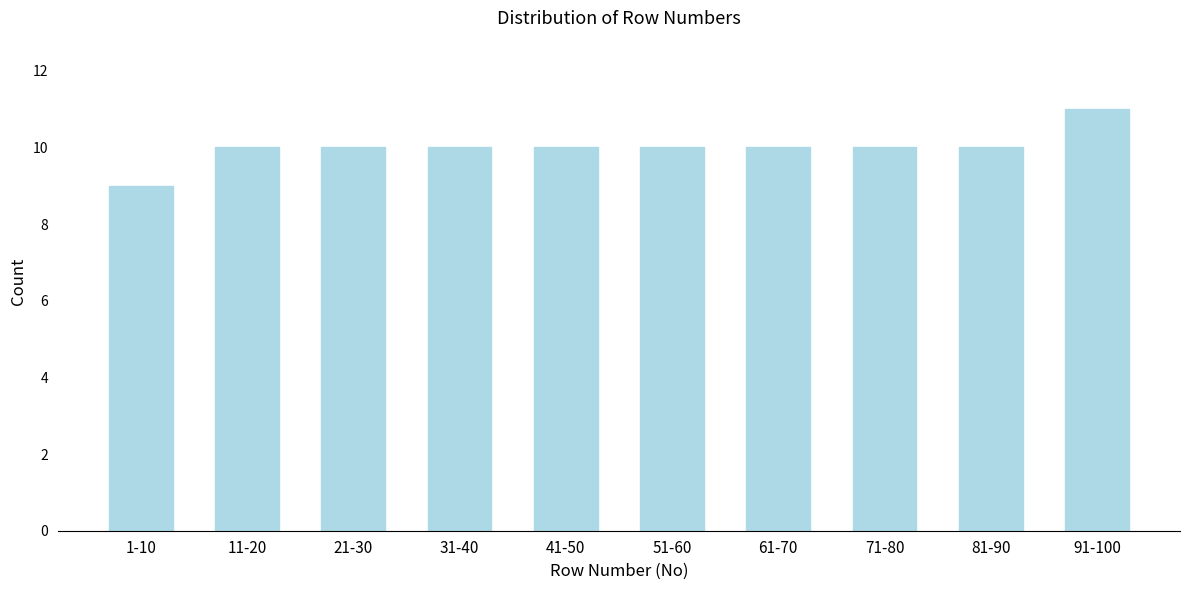

Reading left to right, extract all data points from this chart.

9	10	10	10	10	10	10	10	10	11